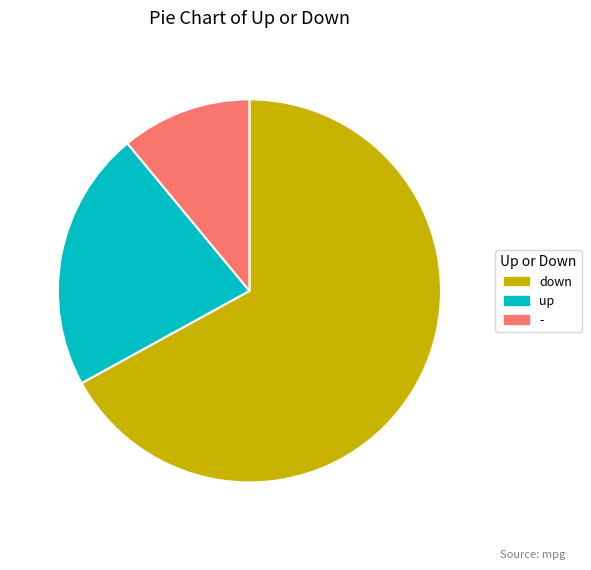

How many segments does this pie chart have?

3